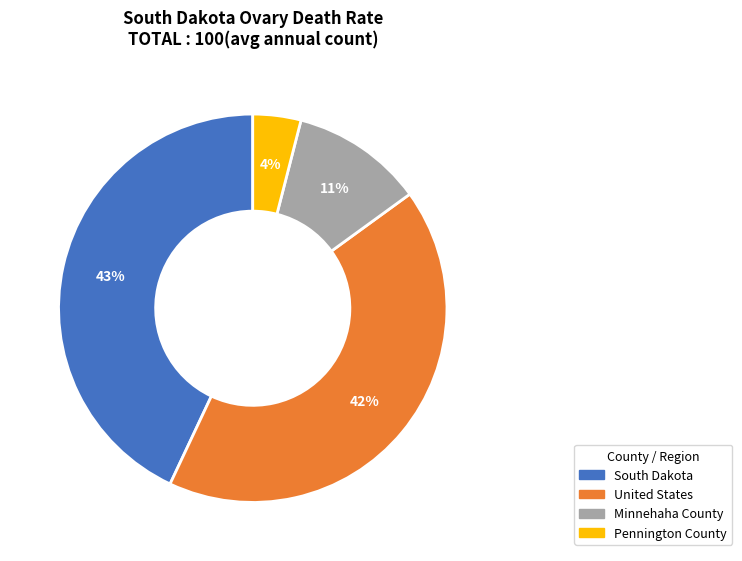

Is it true that United States is 55% of the pie?

False